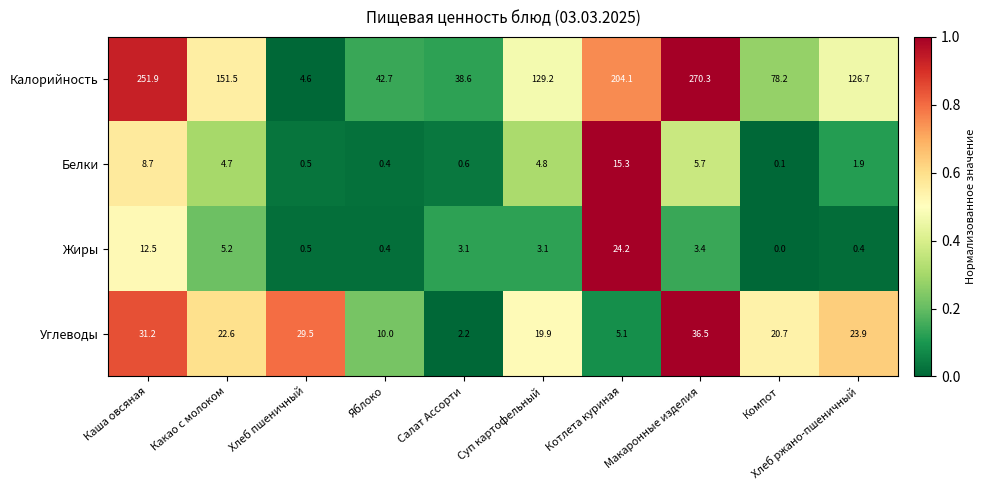

Which series has the widest spread of values?

Калорийность